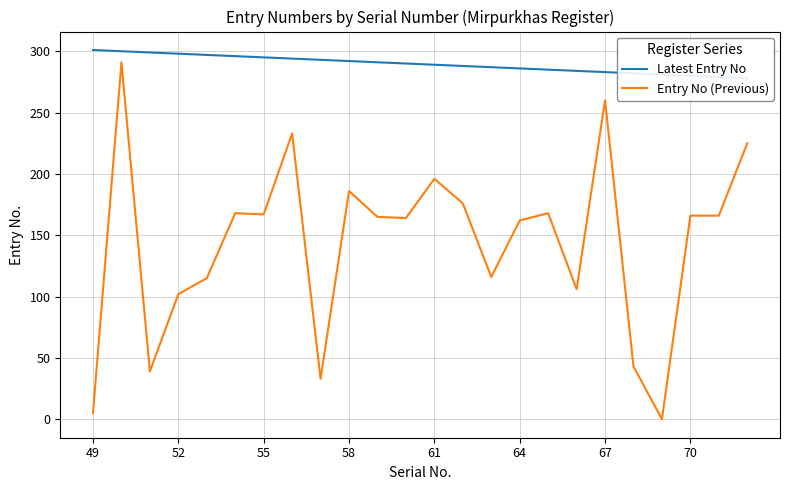

List the series in order of their peak value, highest first.

Latest Entry No, Entry No (Previous)